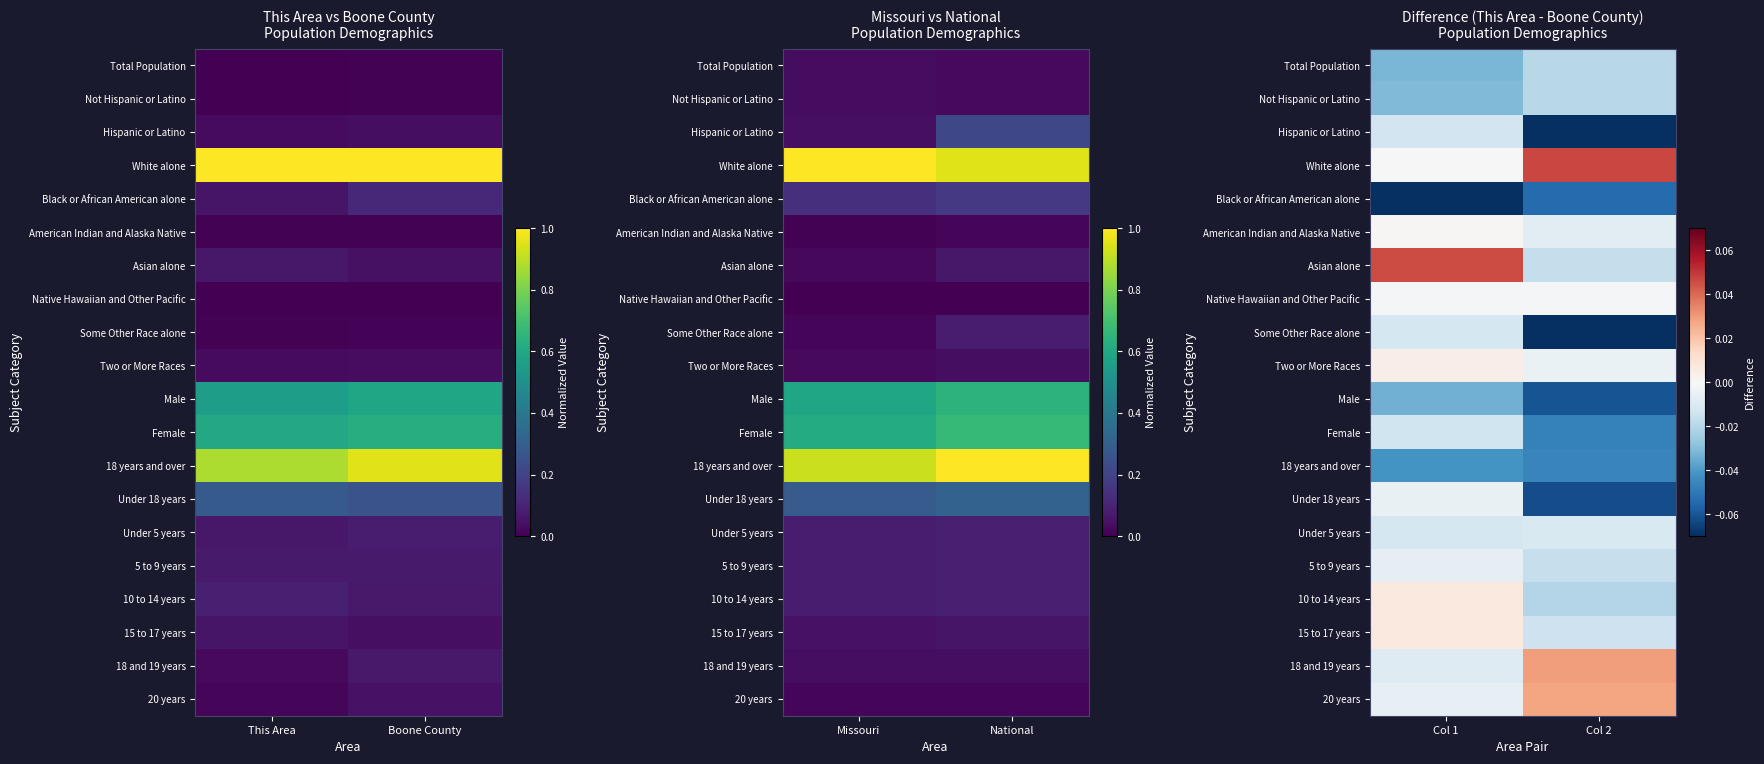

At which label is American Indian and Alaska Native closest to 0?

Col 1